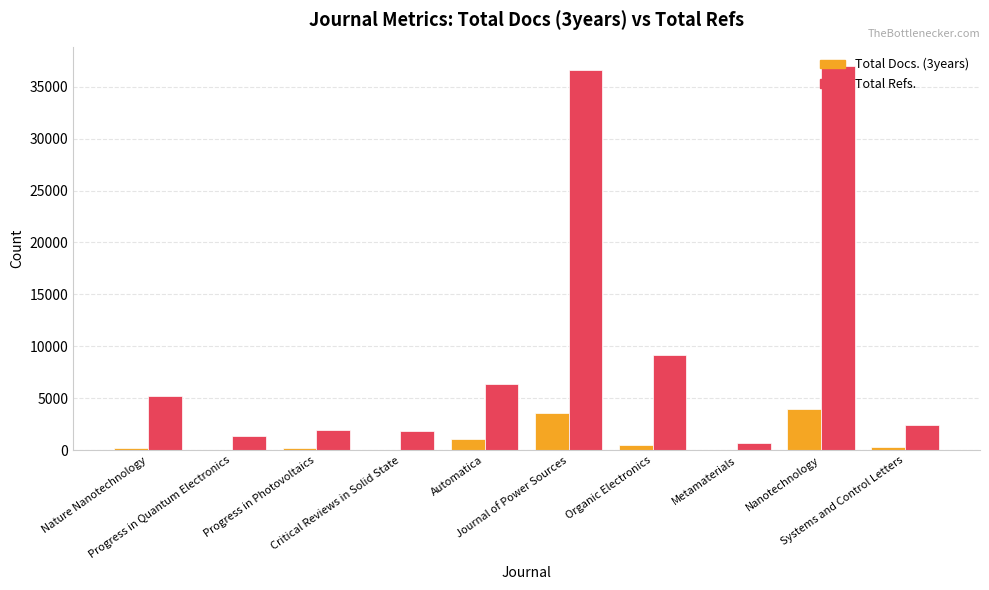

Count the number of data series in this chart.

2